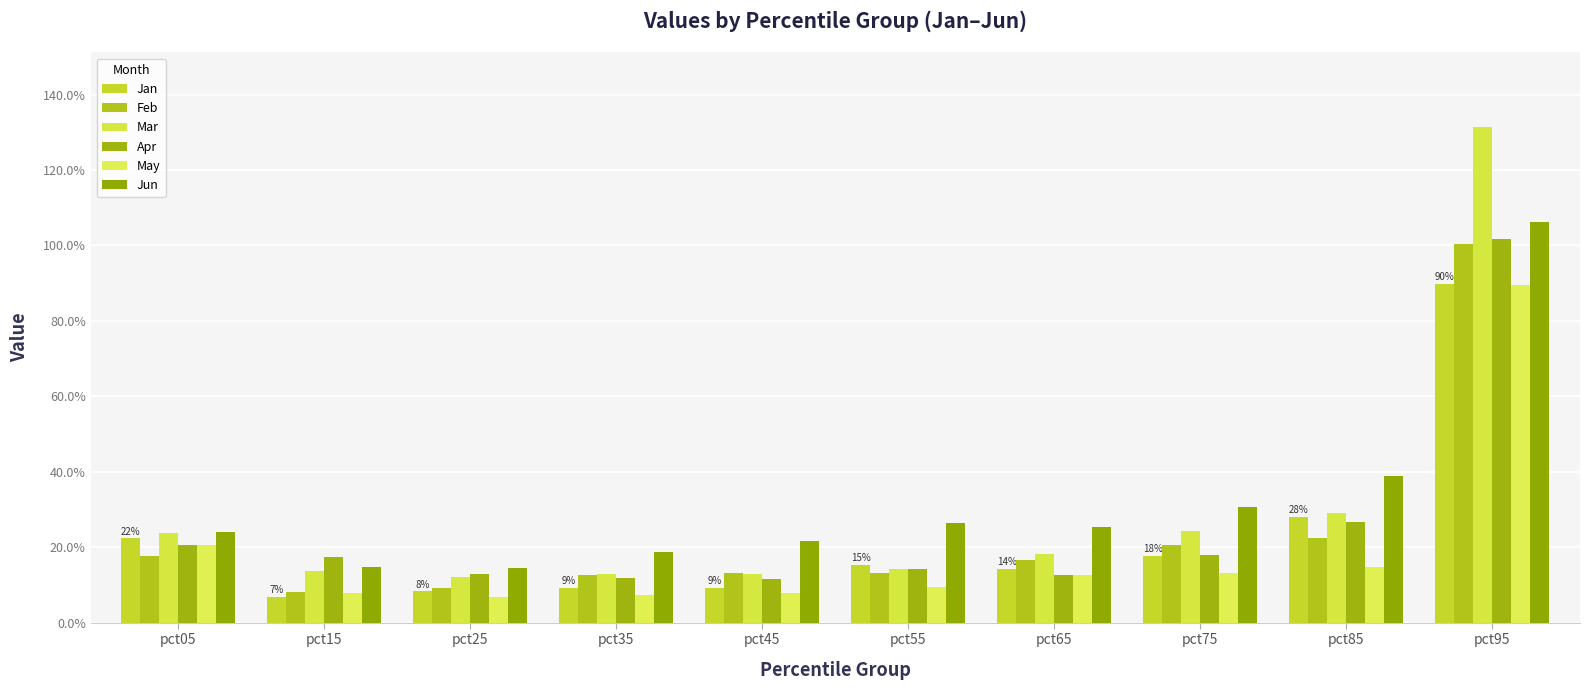

Which label corresponds to the largest value in the chart?

pct95